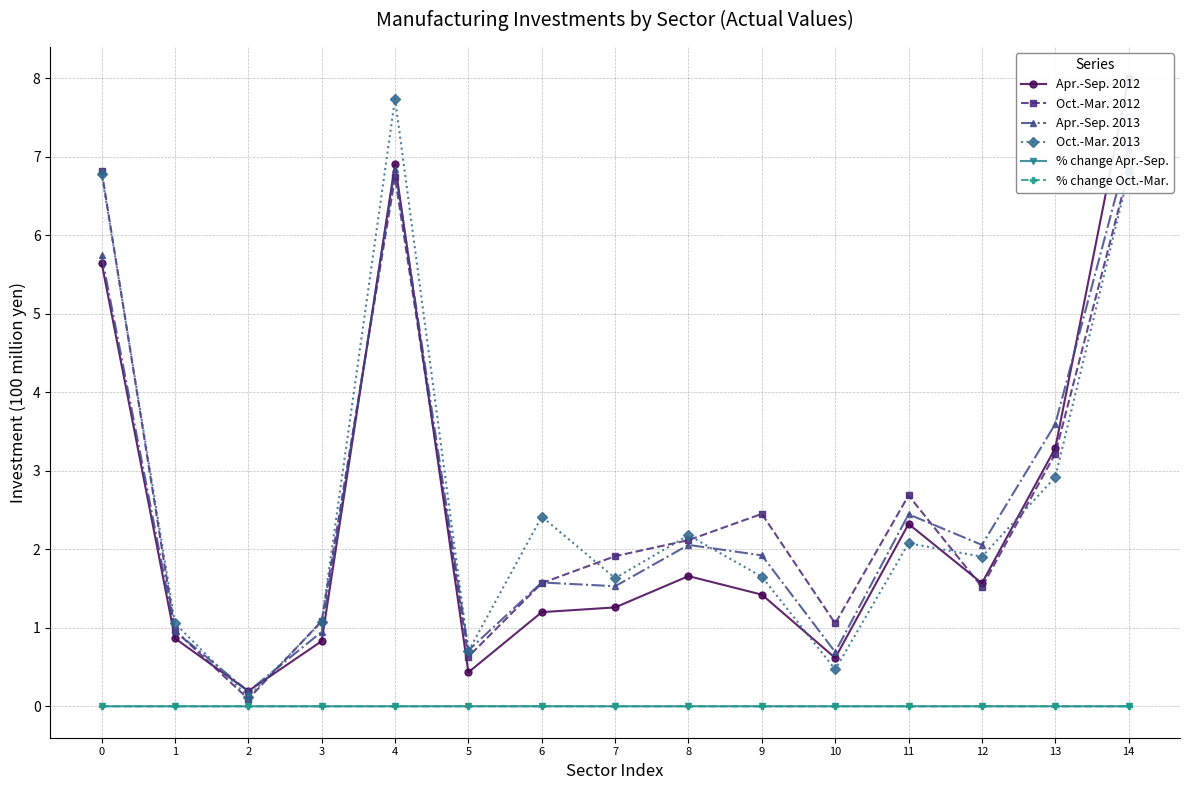

What is the spread (max minus min) of values at 5?

0.7